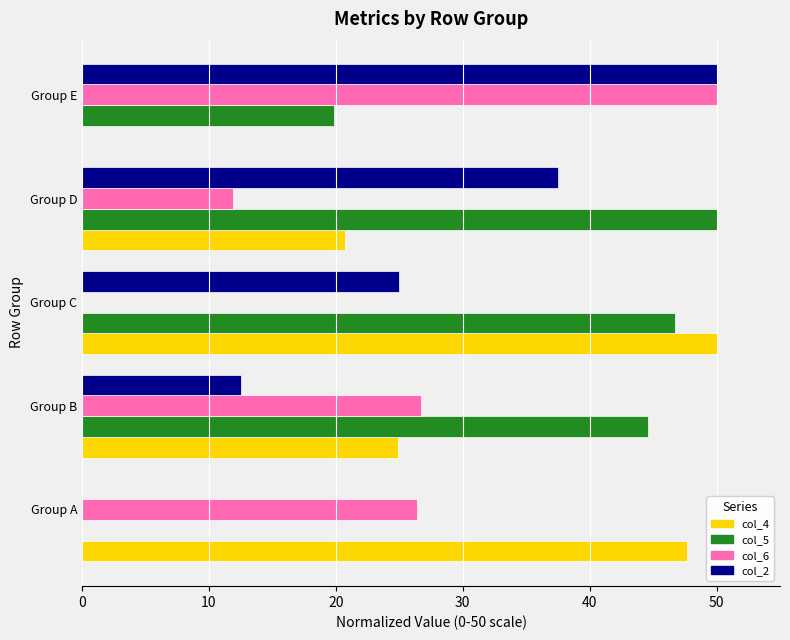

How many data points does each series have?

5